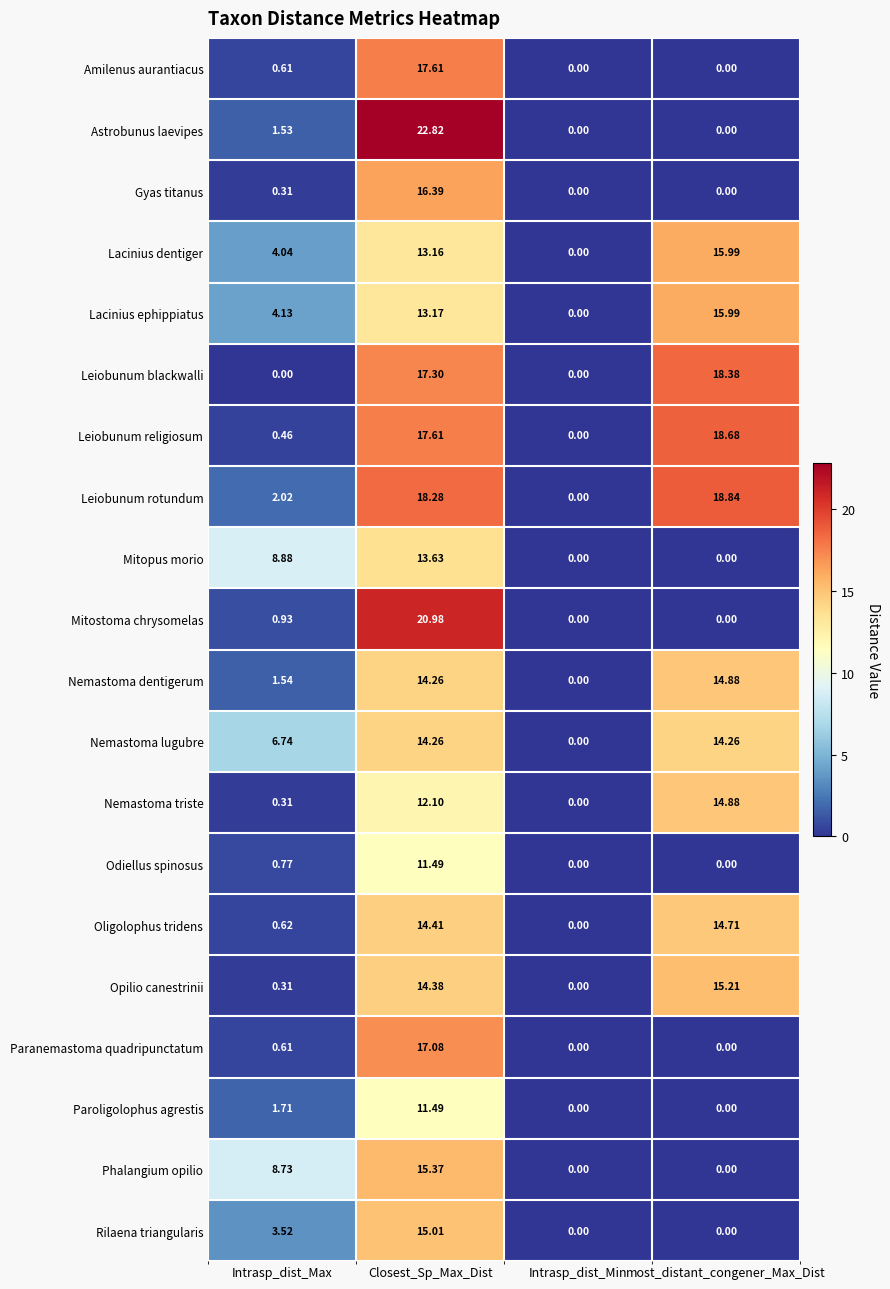

At which label does Lacinius dentiger reach its peak?

most_distant_congener_Max_Dist